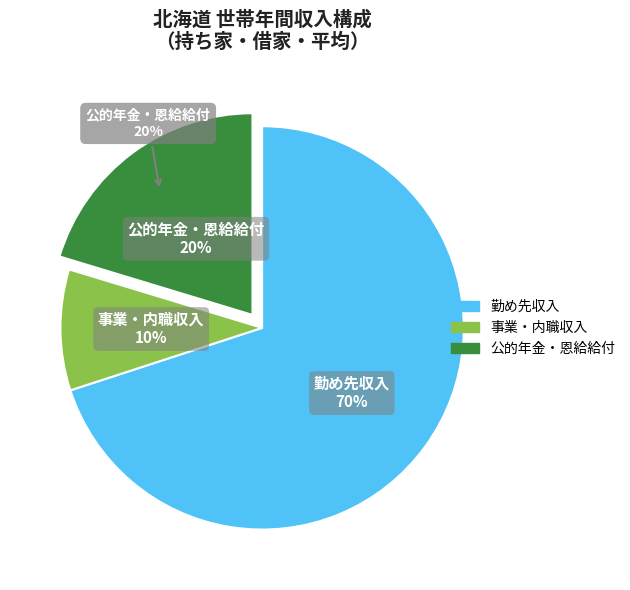

Is the sum of 211_勤め先収入 and 214_公的年金・恩給給付 greater than half?

Yes